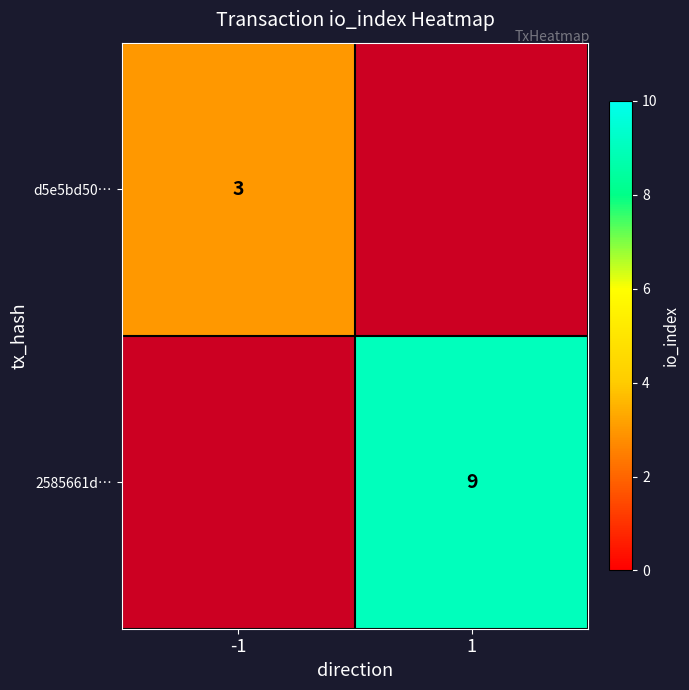

The value of 2585661d… at 1 is 3. True or false?

False